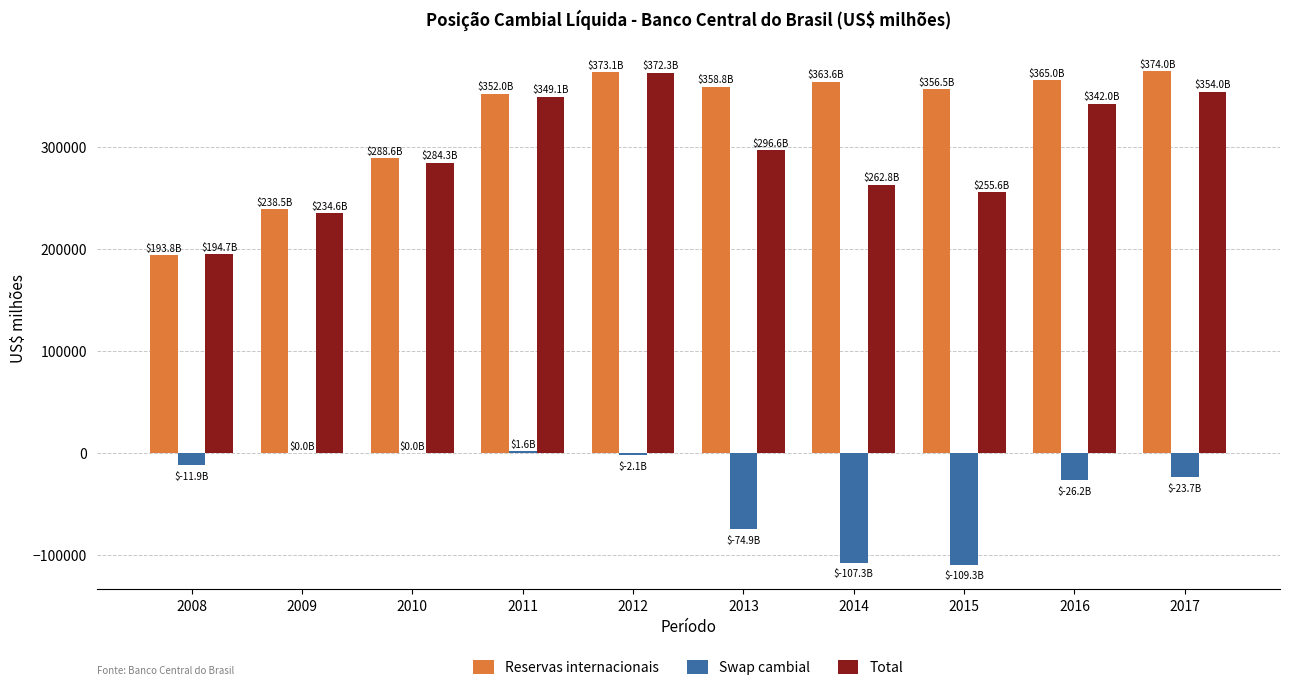

Which series changed the most between 2009 and 2013?

Reservas internacionais